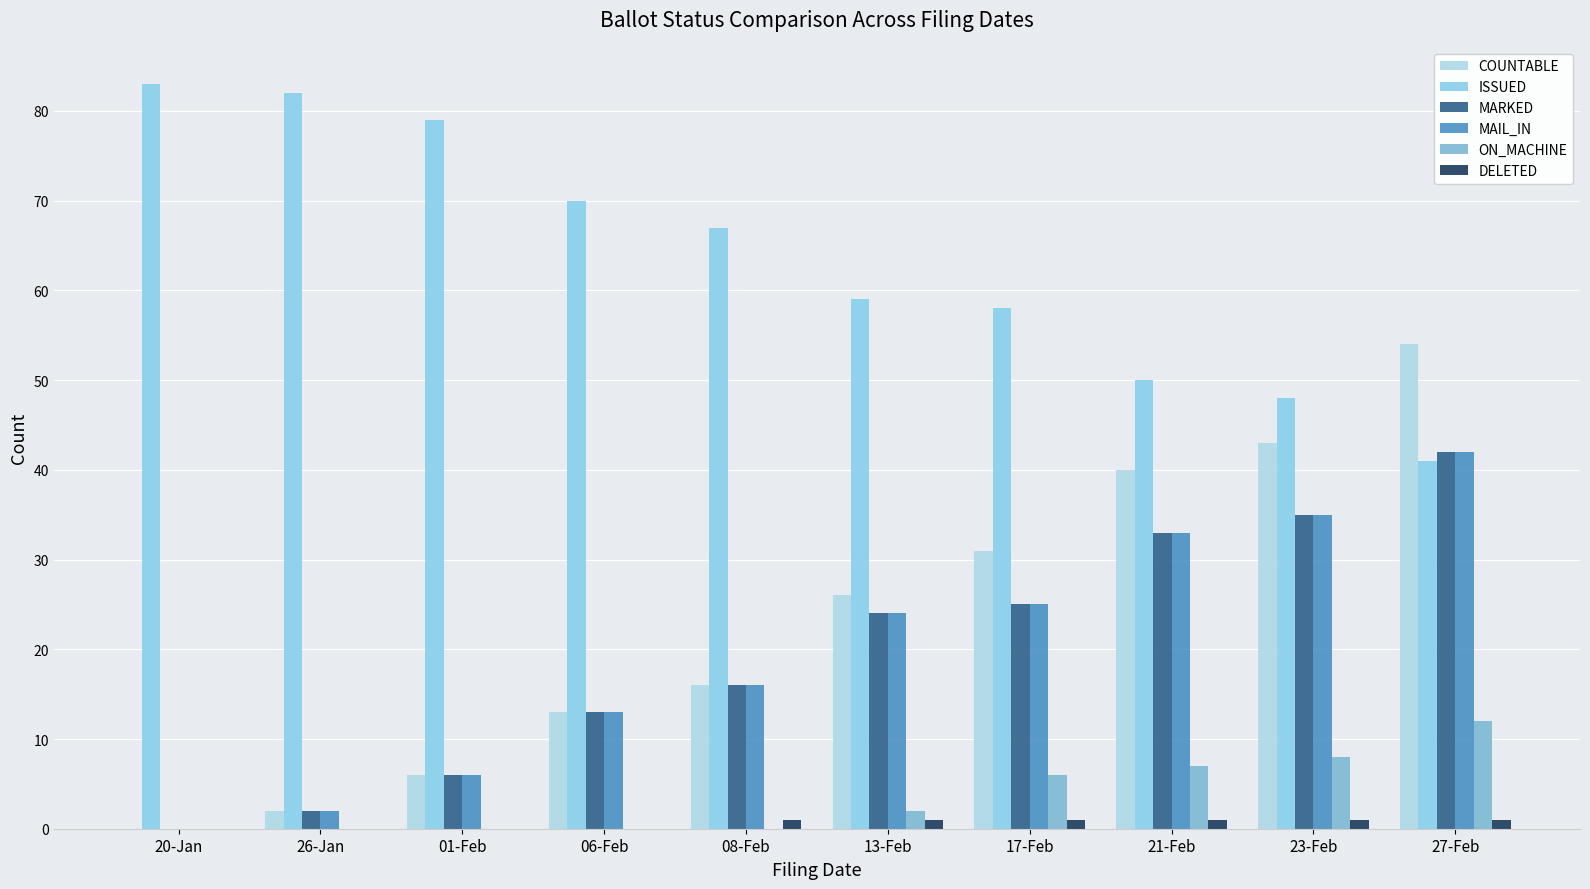

At how many categories does at least one series exceed 25?

10